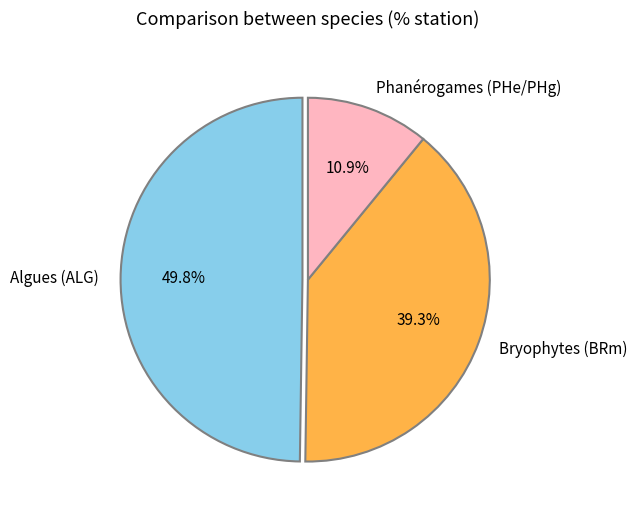

Is there a majority slice in this chart?

No